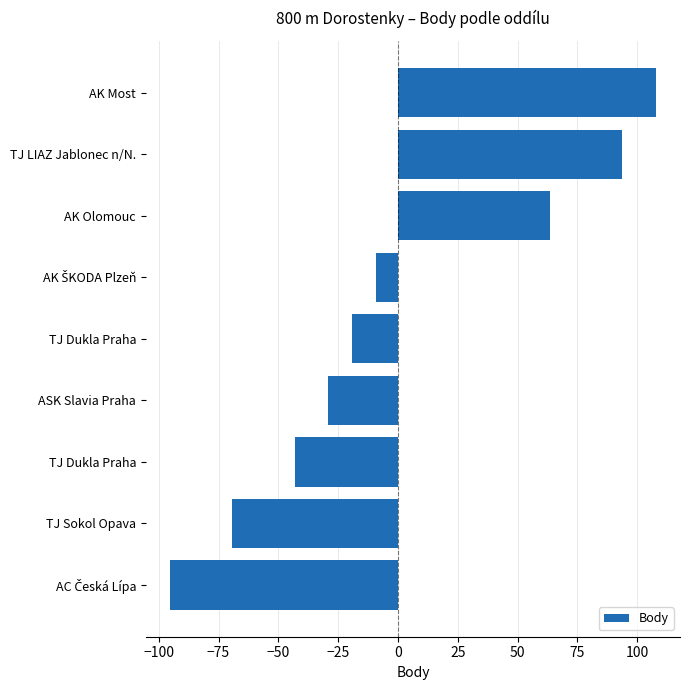

How many bars are there in total?

9